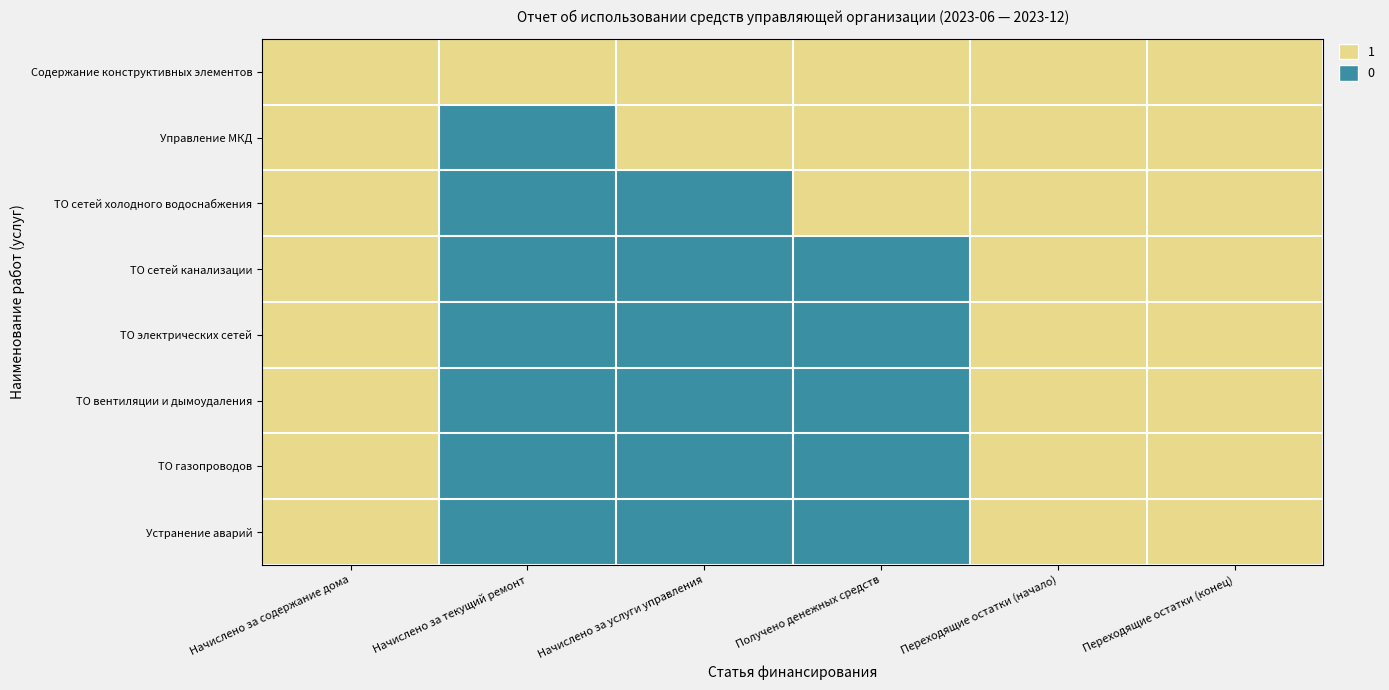

List the series in order of their peak value, lowest first.

Содержание конструктивных элементов, Управление МКД, ТО сетей холодного водоснабжения, ТО сетей канализации, ТО электрических сетей, ТО вентиляции и дымоудаления, ТО газопроводов, Устранение аварий